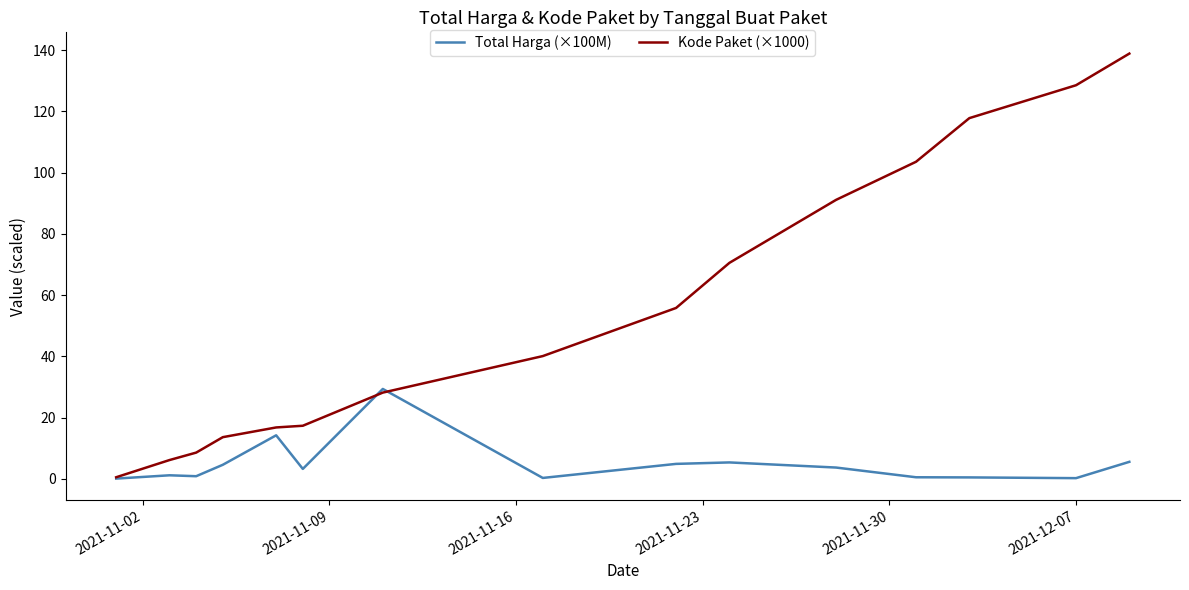

How many lines are shown in the chart?

2